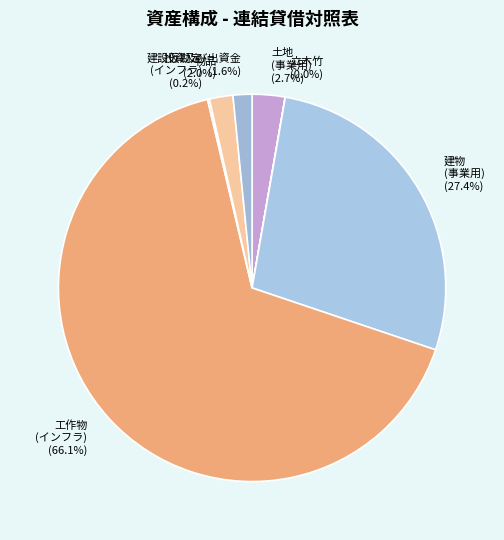

Does 物品 (2.0%) represent more than half of the total?

No